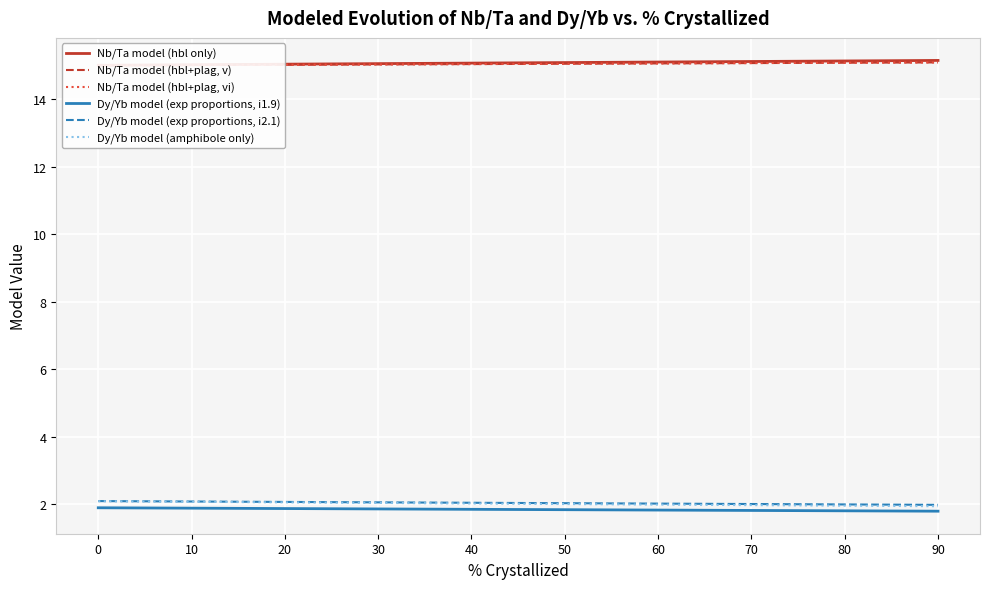

How many Dy/Yb model (exp proportions, i1.9) values are between 1 and 2?

10